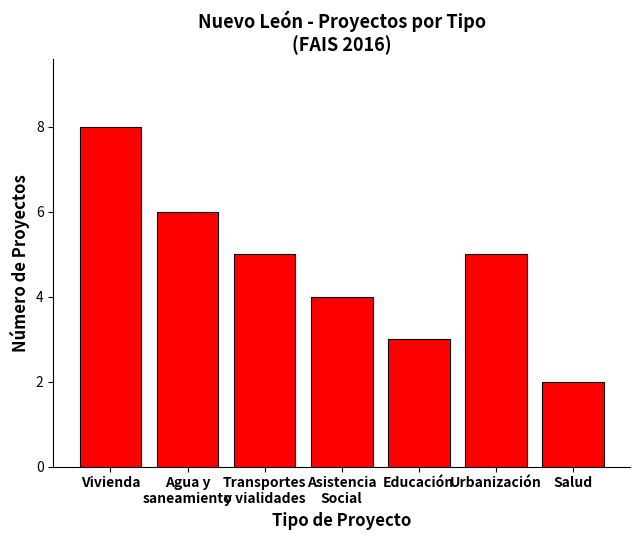

What is the sum of the values at Agua y
saneamiento and Educación?

9